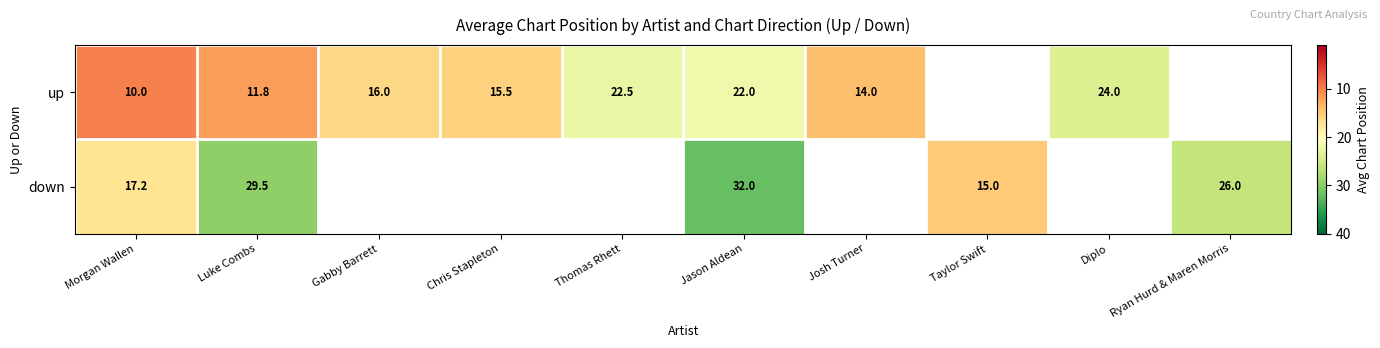

The up series shows 42.0 at Diplo. True or false?

False